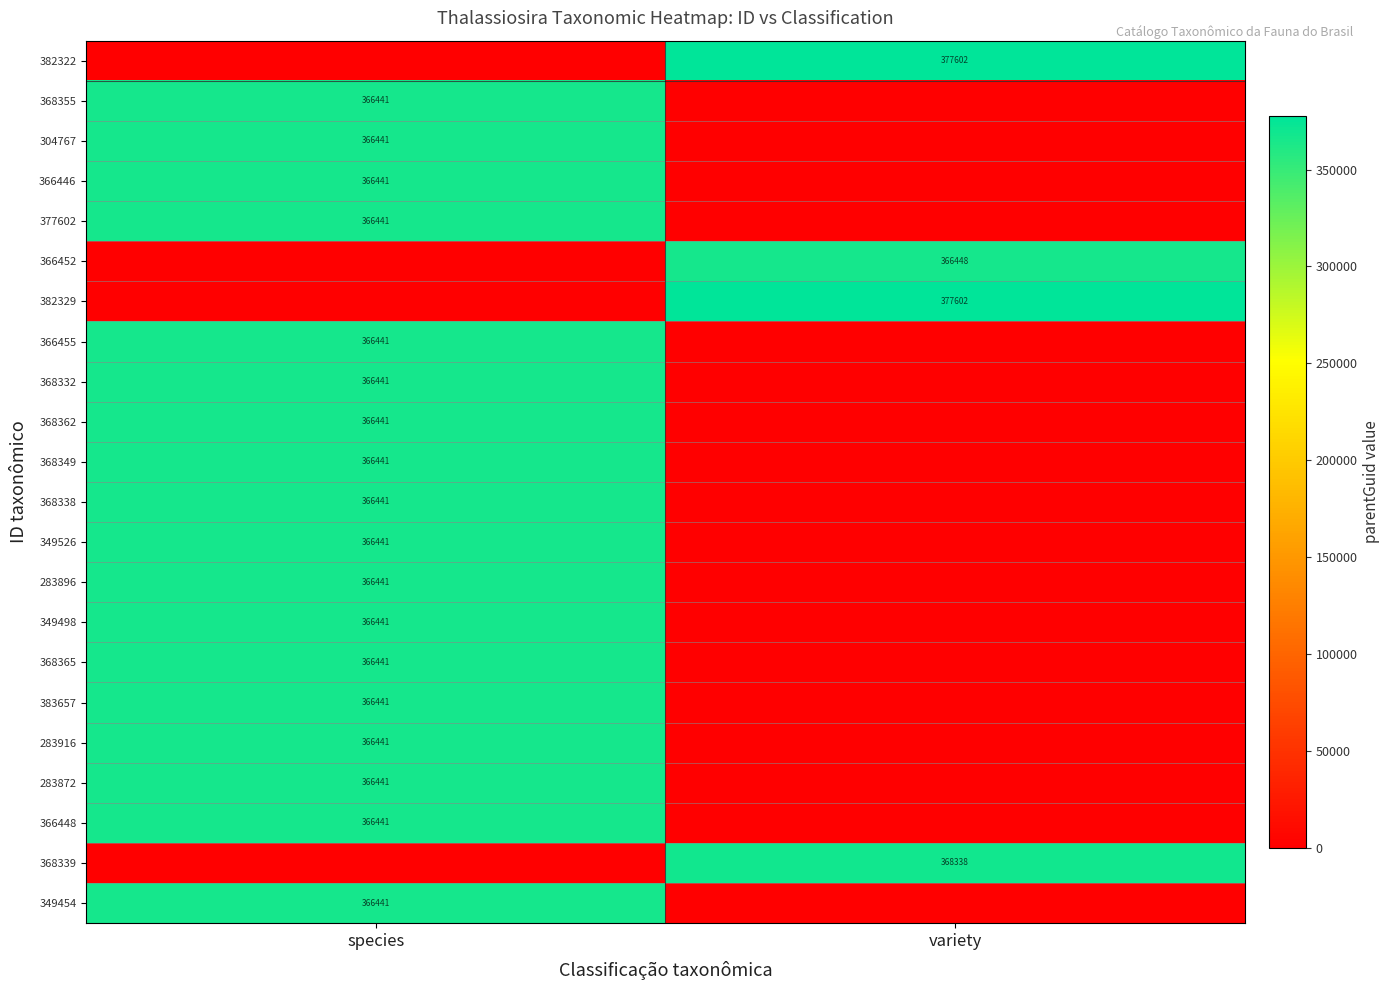

The 304767 series shows 366441 at species. True or false?

True